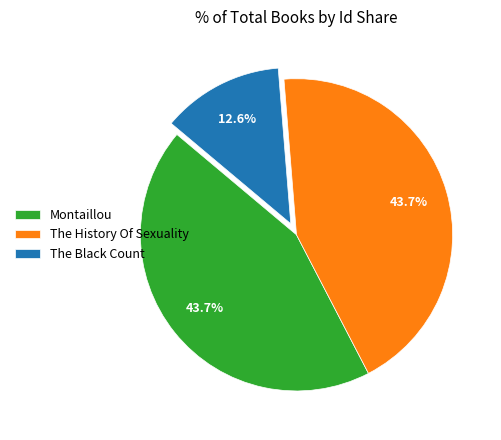

Does any single category account for the majority?

No